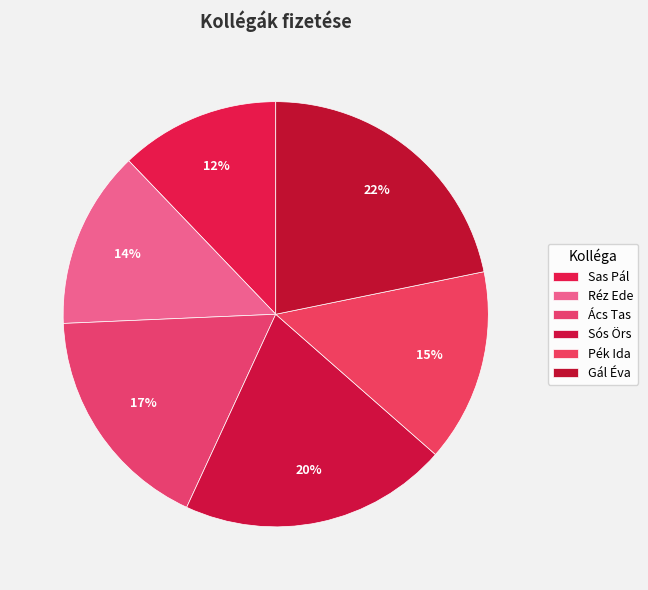

Is the sum of Gál Éva and Réz Ede greater than half?

No